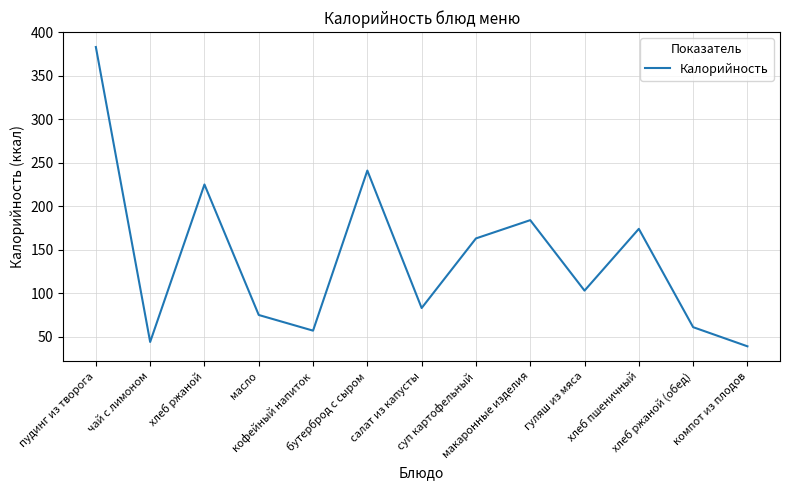

Reading left to right, list all the values displayed in this chart.

383	44	225	75	57	241	83	163	184	103	174	61	39